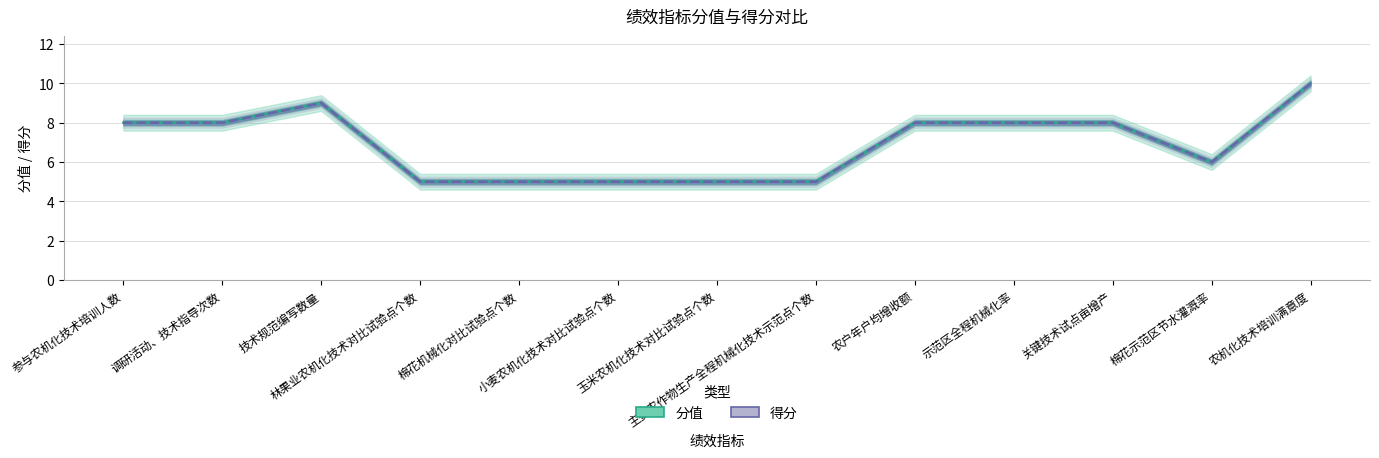

What is the label of the 6th point from the right?

主要农作物生产全程机械化技术示范点个数